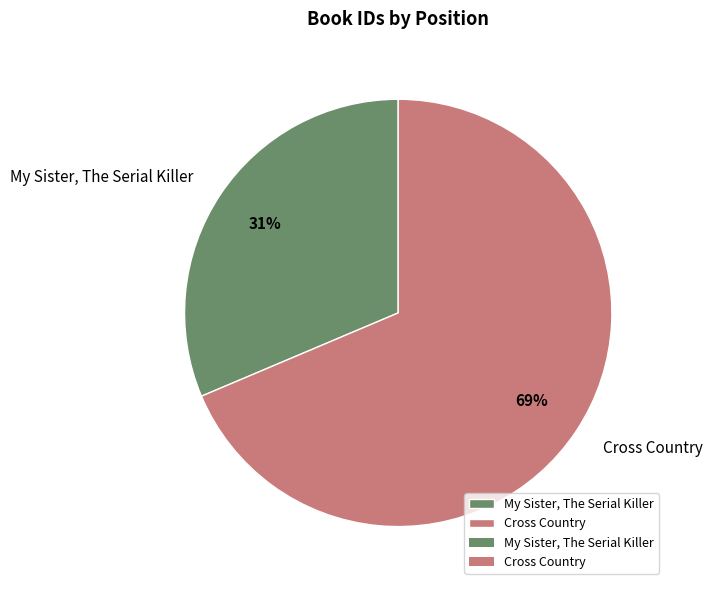

What is the ratio of the value at Cross Country to the value at My Sister, The Serial Killer?

2.2